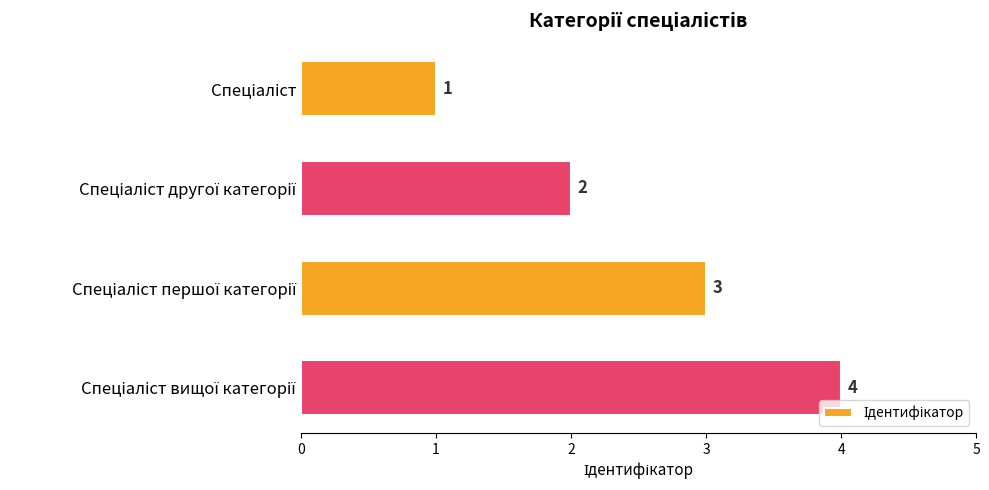

What is the greatest value displayed?

4